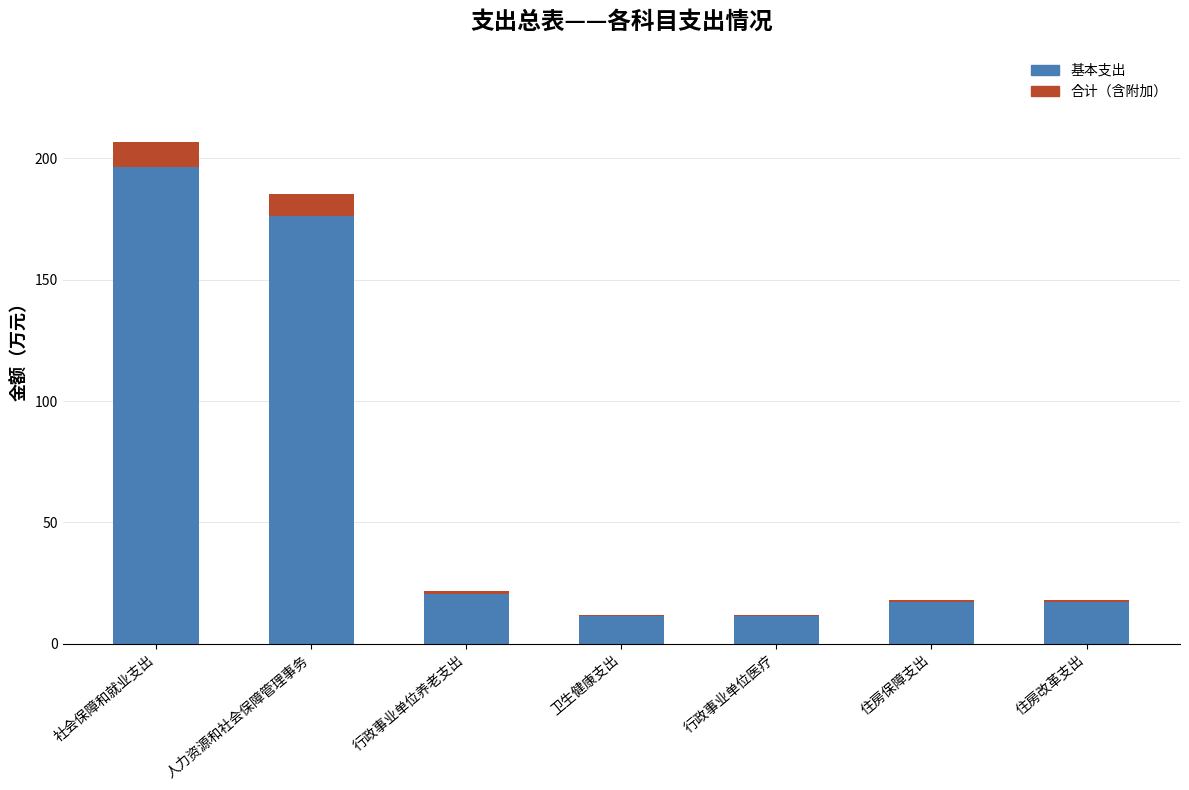

Does the chart contain stacked bars?

Yes